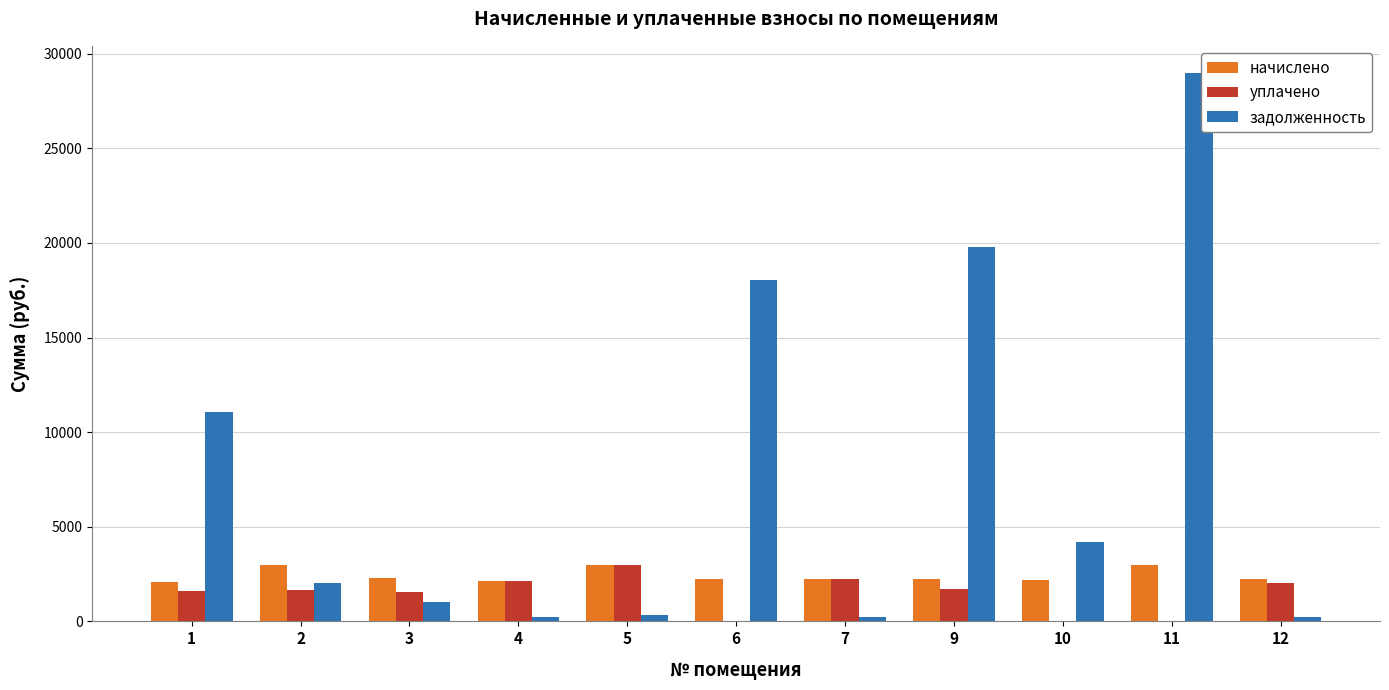

What is the sum of all начислено values?

26602.3